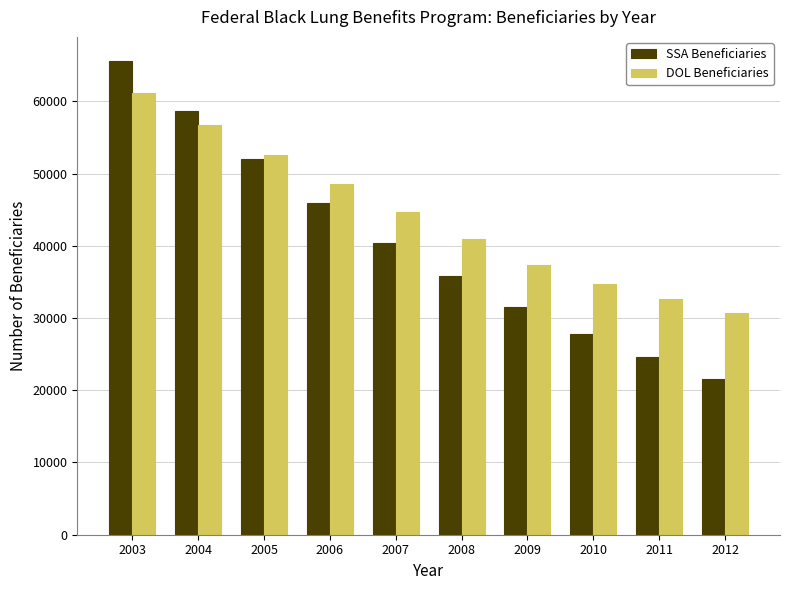

Is the value of DOL Beneficiaries at 2005 greater than the value of SSA Beneficiaries at 2004?

No